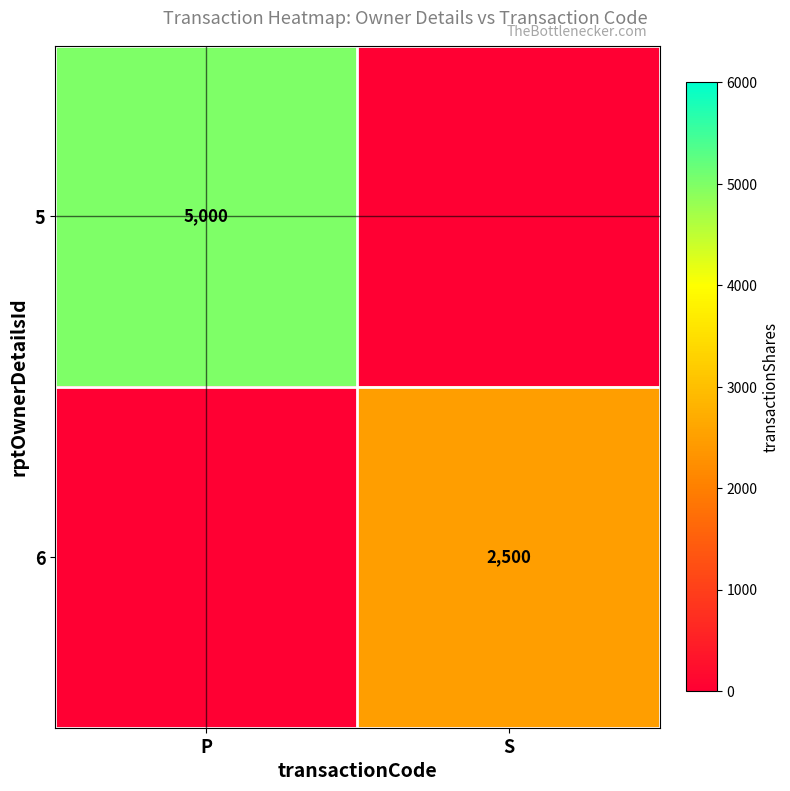

What is the total value across all series at S?

2500